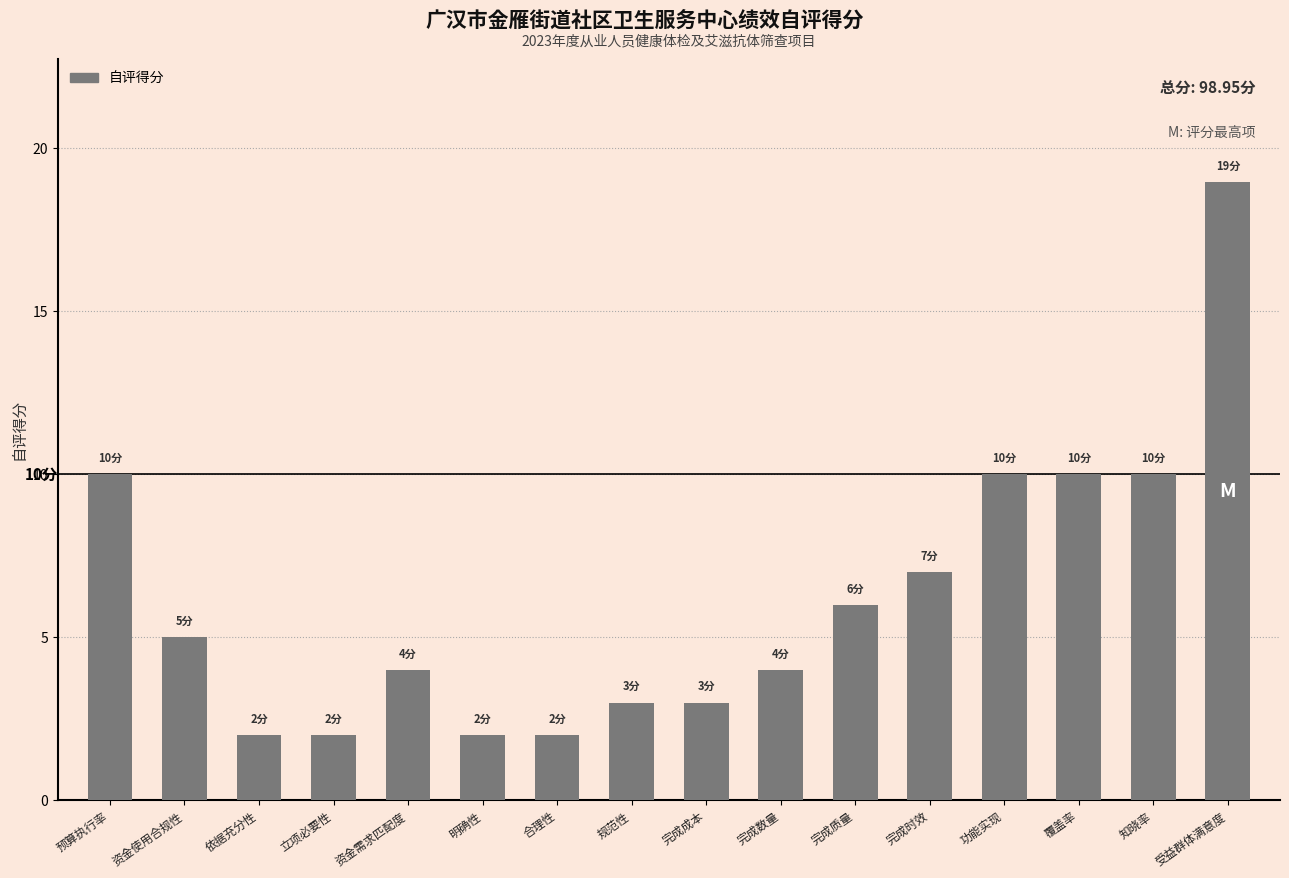

How many series are shown in this chart?

1